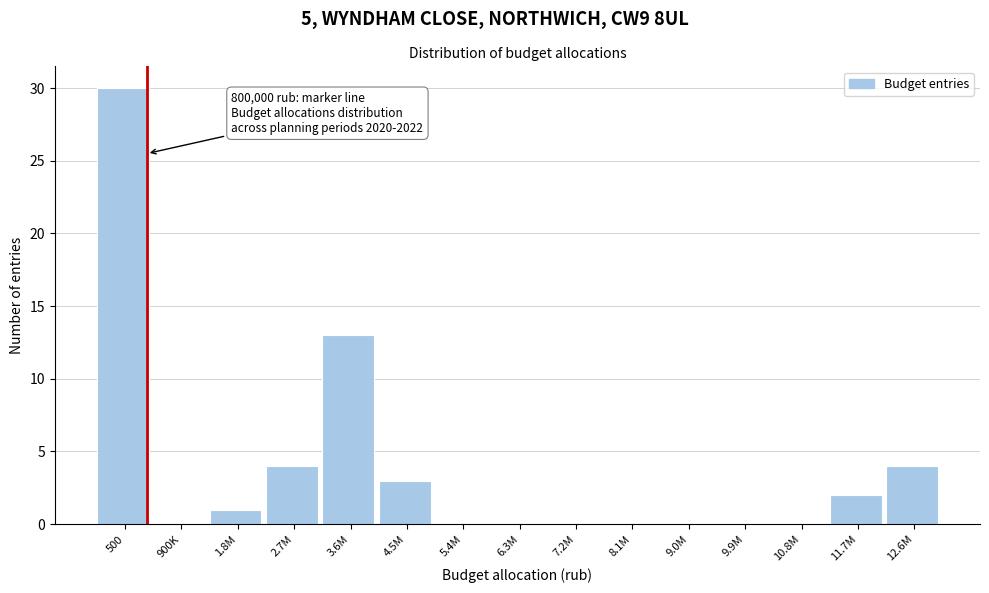

Reading left to right, what are all the values shown in this chart?

500=30	900K=0	1.8M=1	2.7M=4	3.6M=13	4.5M=3	5.4M=0	6.3M=0	7.2M=0	8.1M=0	9.0M=0	9.9M=0	10.8M=0	11.7M=2	12.6M=4